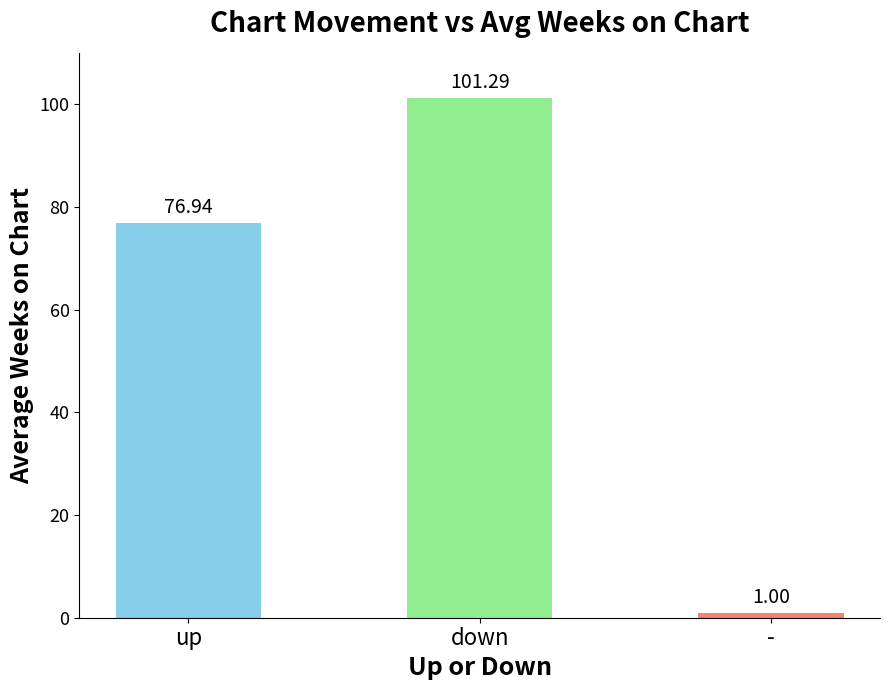

List the labels in order of value, smallest first.

-, up, down